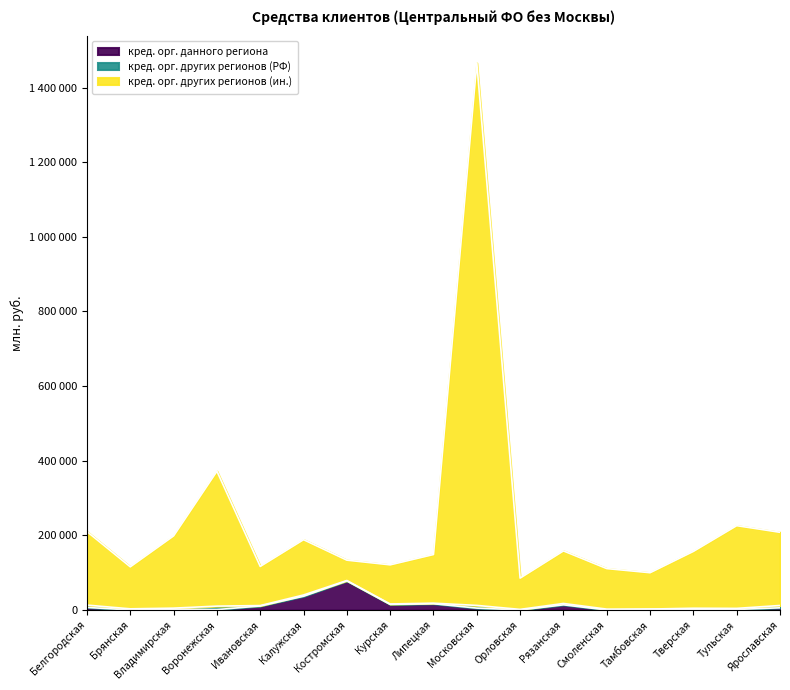

Is the value of кред. орг. других регионов (ин.) at Ивановская greater than the value of кред. орг. данного региона at Брянская?

Yes